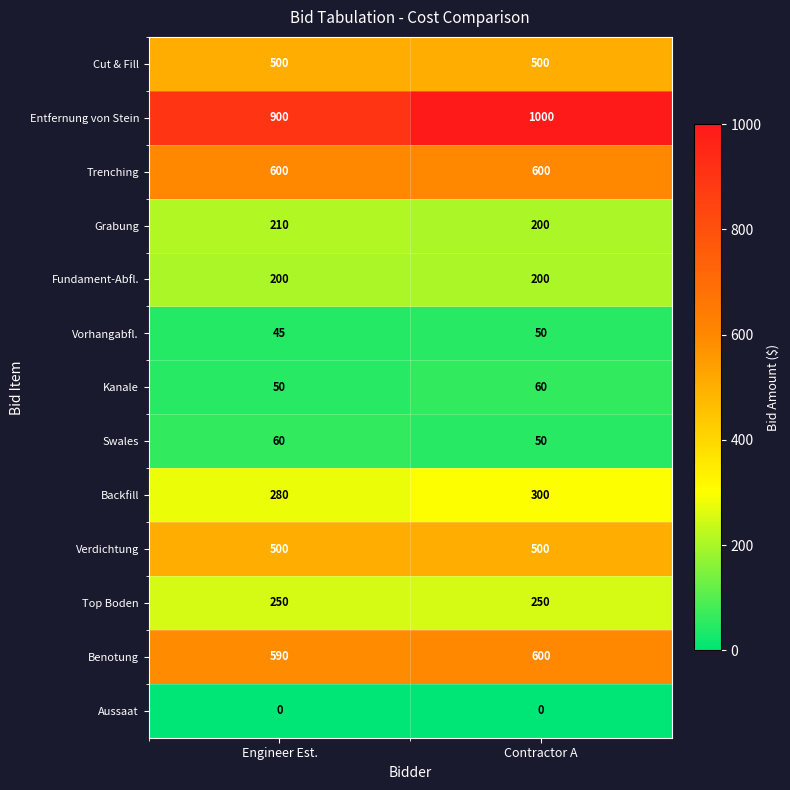

What is the sum of all Fundament-Abfl. values?

400